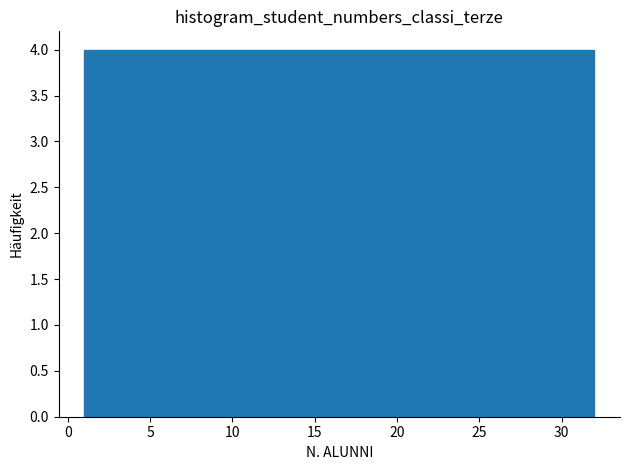

What is the height of the bar covering 5.0 to 9.0 on the x-axis? Neither the bar edges nor the heights are printed on the chart, so give them approximately, as read against the axes.

4